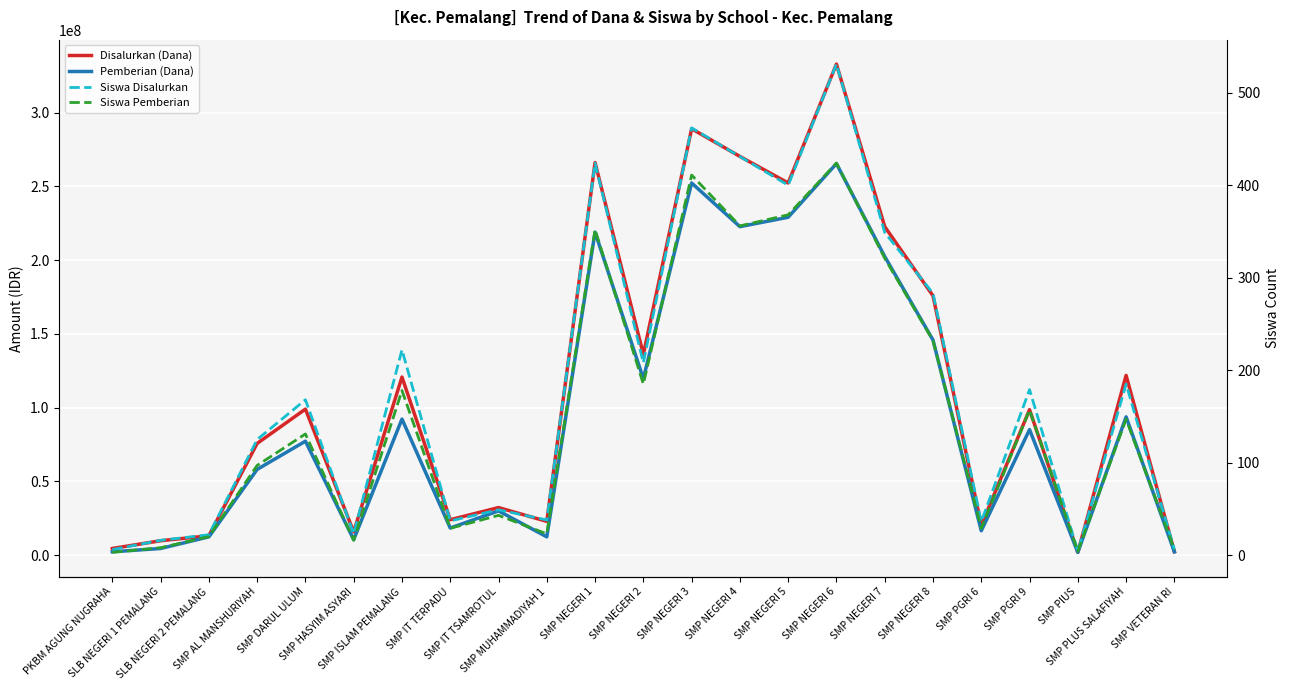

How many data points in Disalurkan (Dana) are less than 98625000?

11